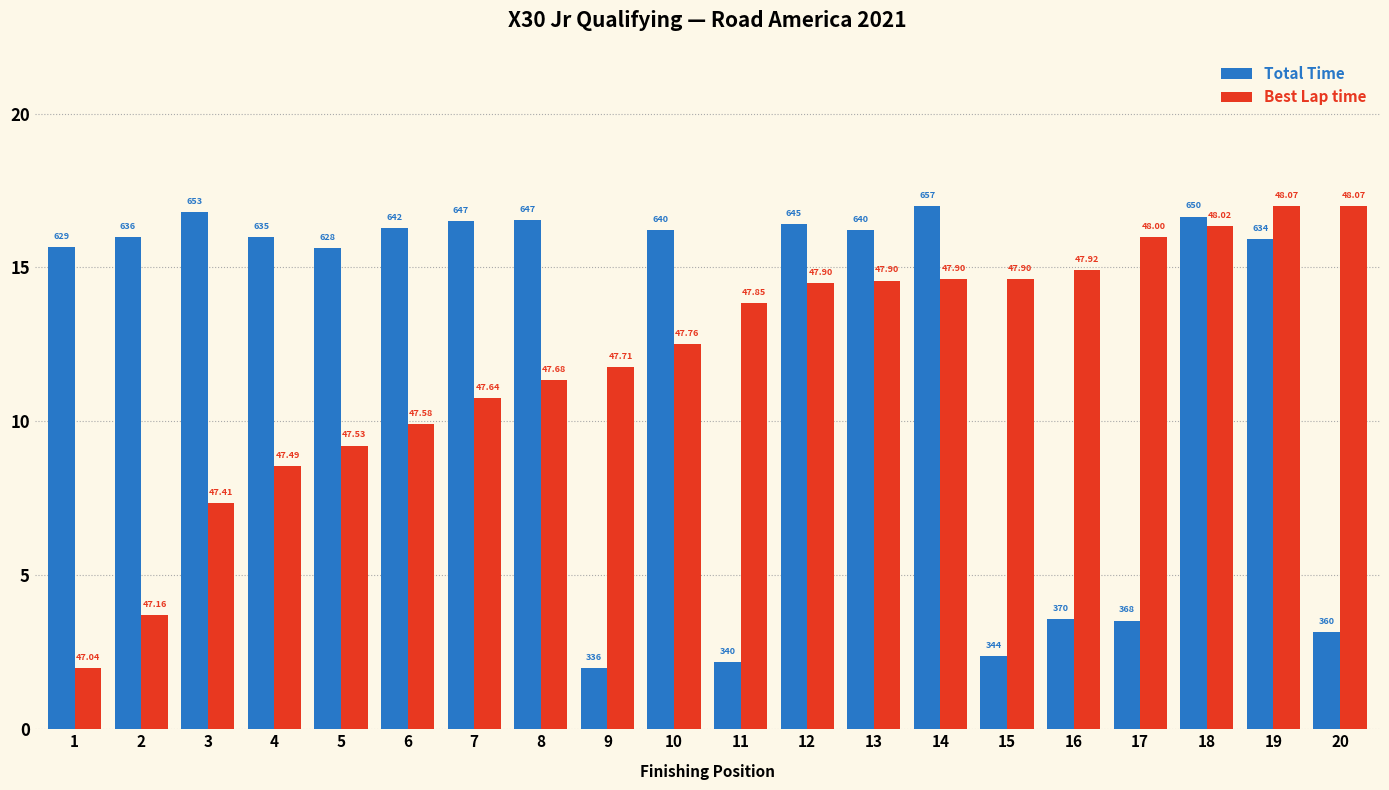

What are all the series names shown in the legend?

Total Time, Best Lap time